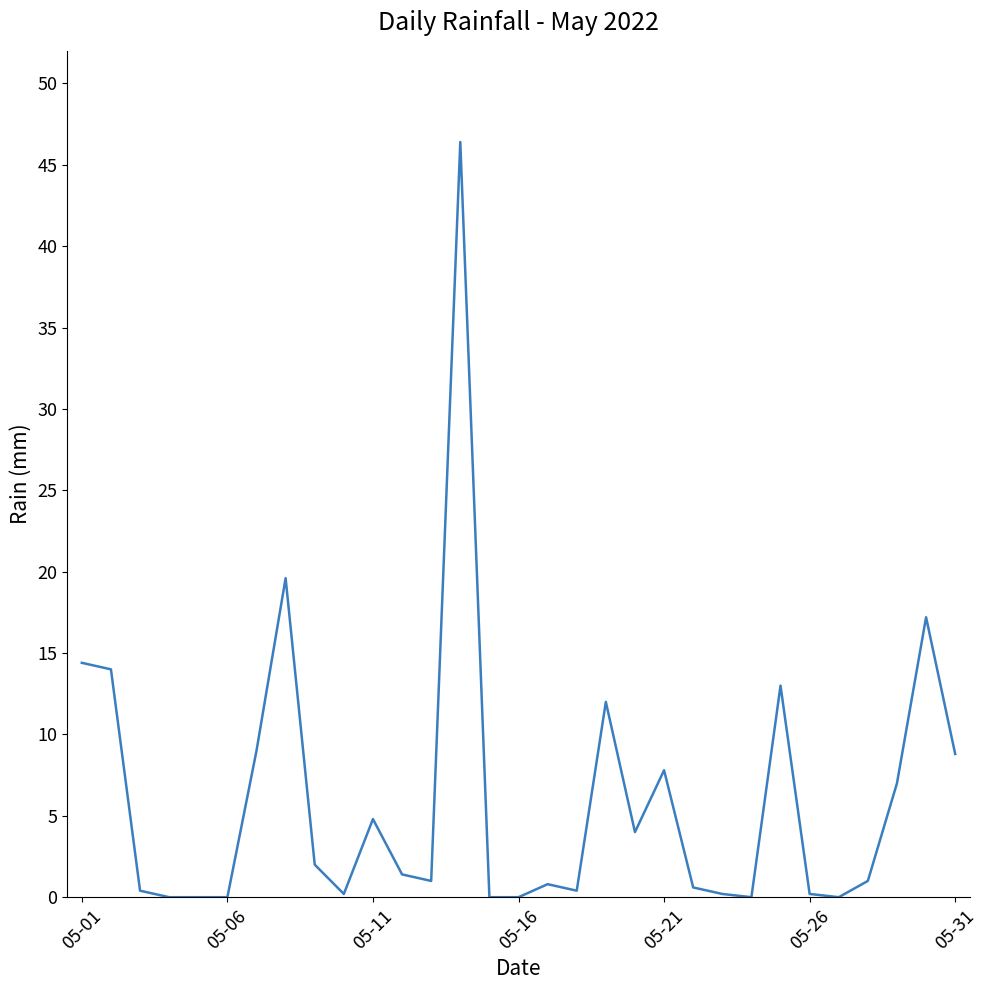

What is the greatest value displayed?

46.4